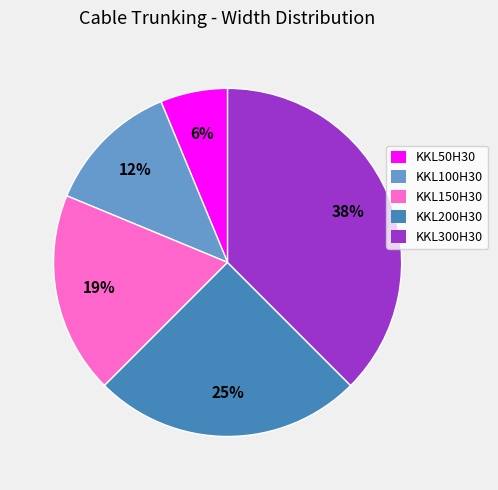

To the nearest percent, what portion does KKL200H30 represent?

25%